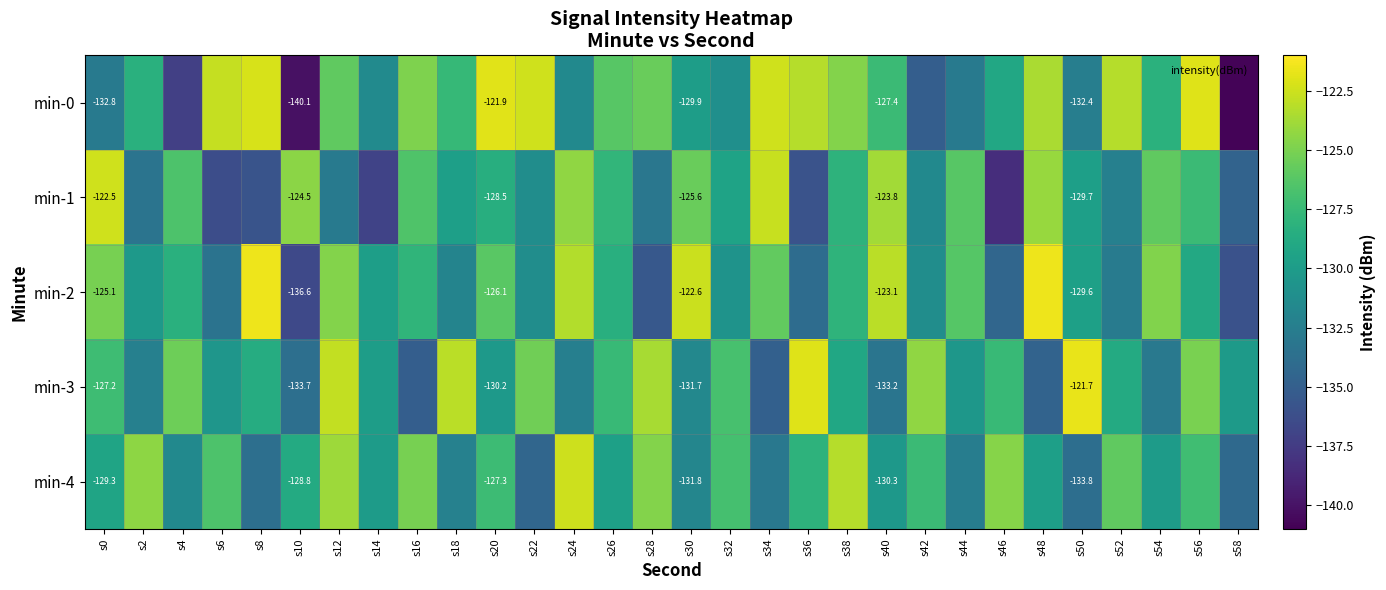

True or false: min-4 has a value of -64.0 at s6.

False